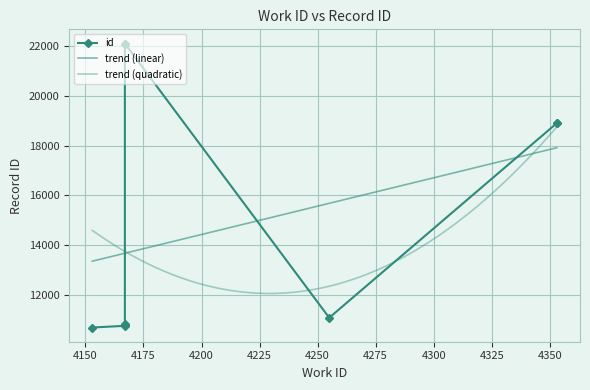

What is the difference between the maximum and minimum values?

11412